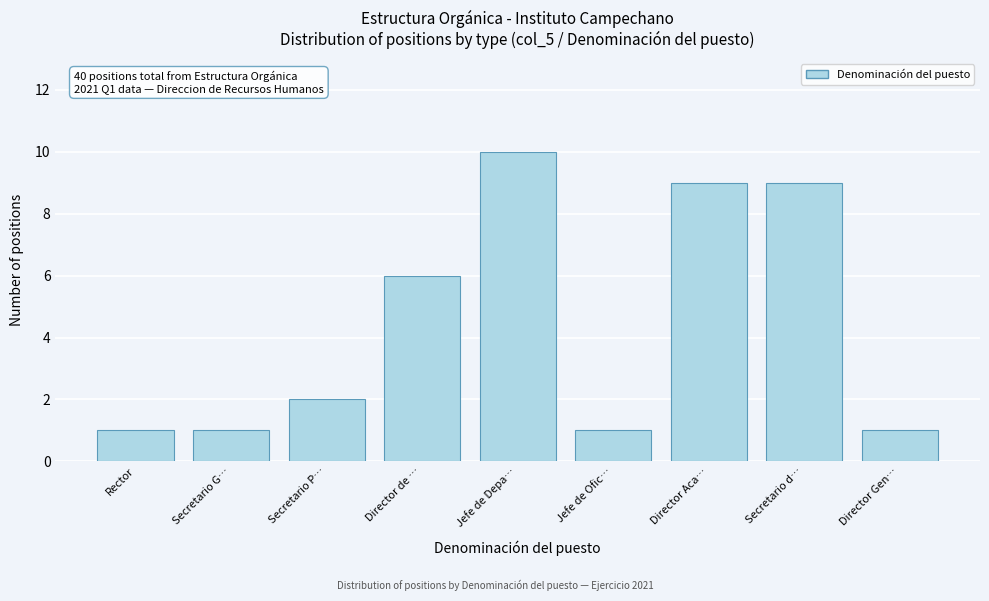

Reading left to right, what are all the values shown in this chart?

Rector=1	Secretario G…=1	Secretario P…=2	Director de …=6	Jefe de Depa…=10	Jefe de Ofic…=1	Director Aca…=9	Secretario d…=9	Director Gen…=1